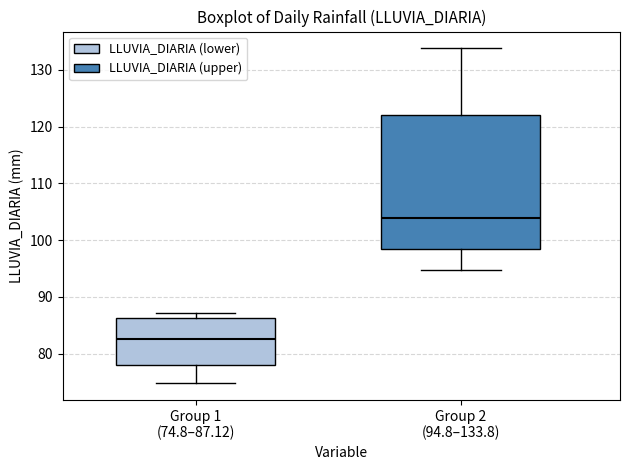

Comparing the boxes themselves (not the whiskers), which one is the tallest?

Group 2 (94.8–133.8)